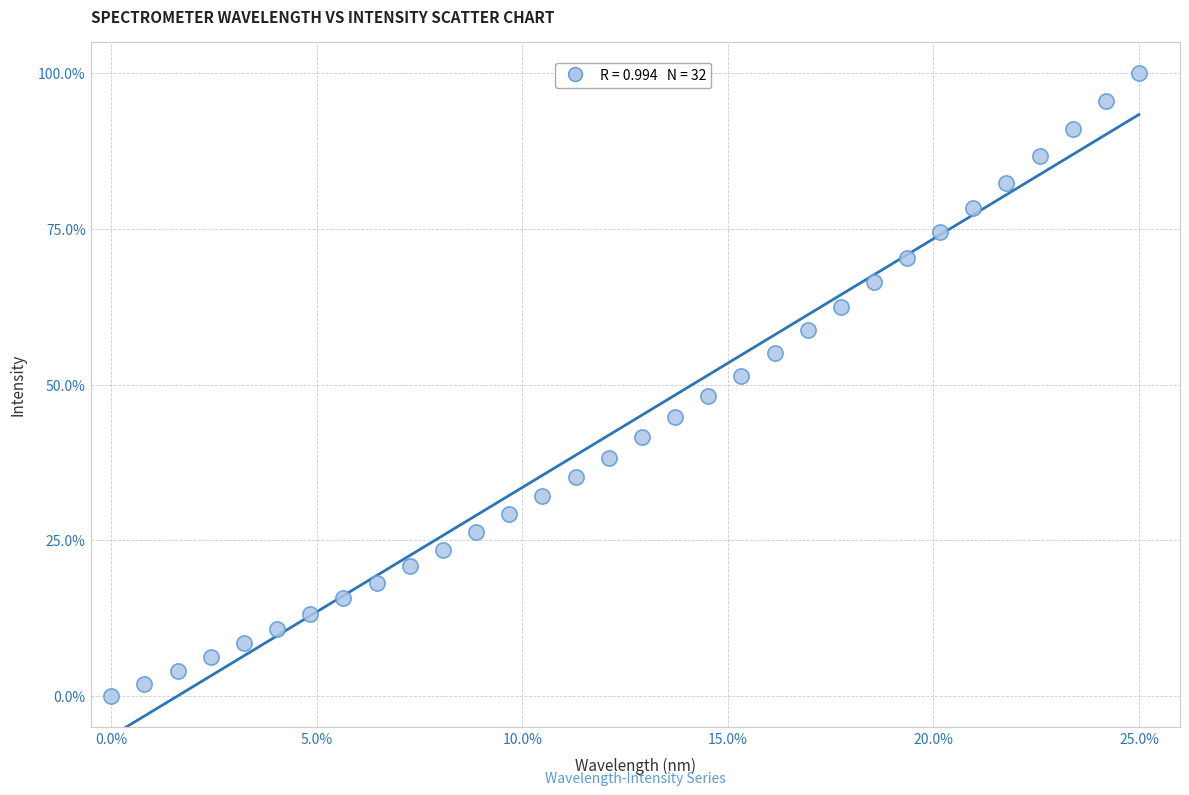

What is the range of Y values (max minus min)?

100.0